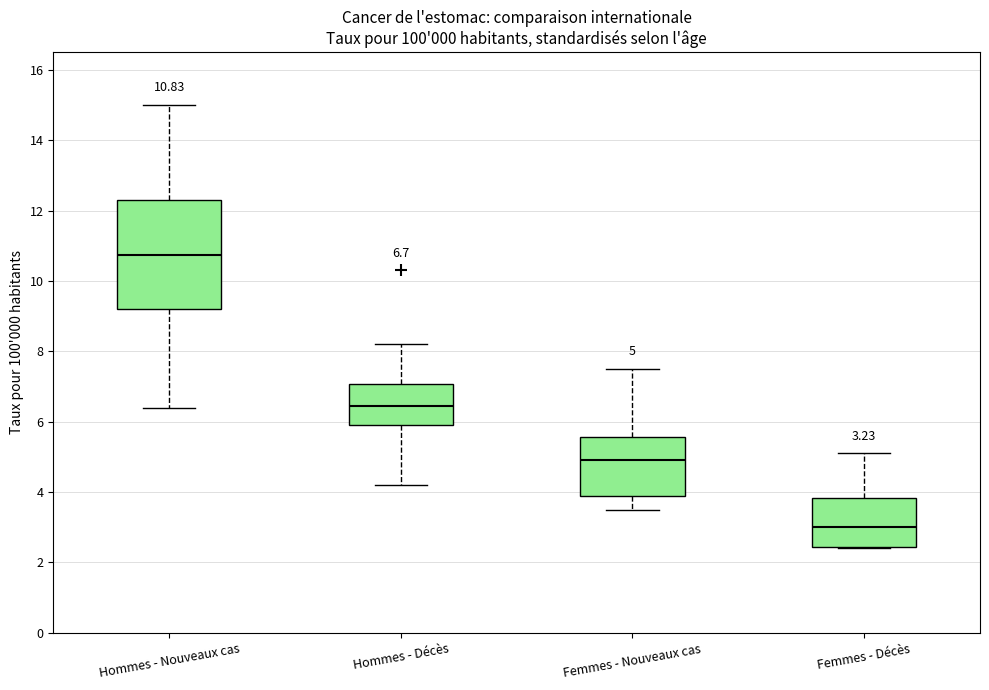

Which box's median line is the lowest?

Femmes - Décès